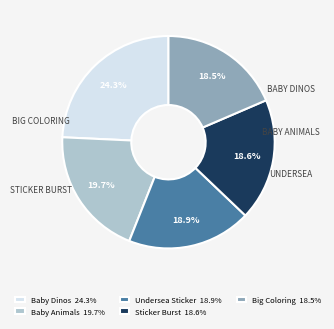

Does any single category account for the majority?

No